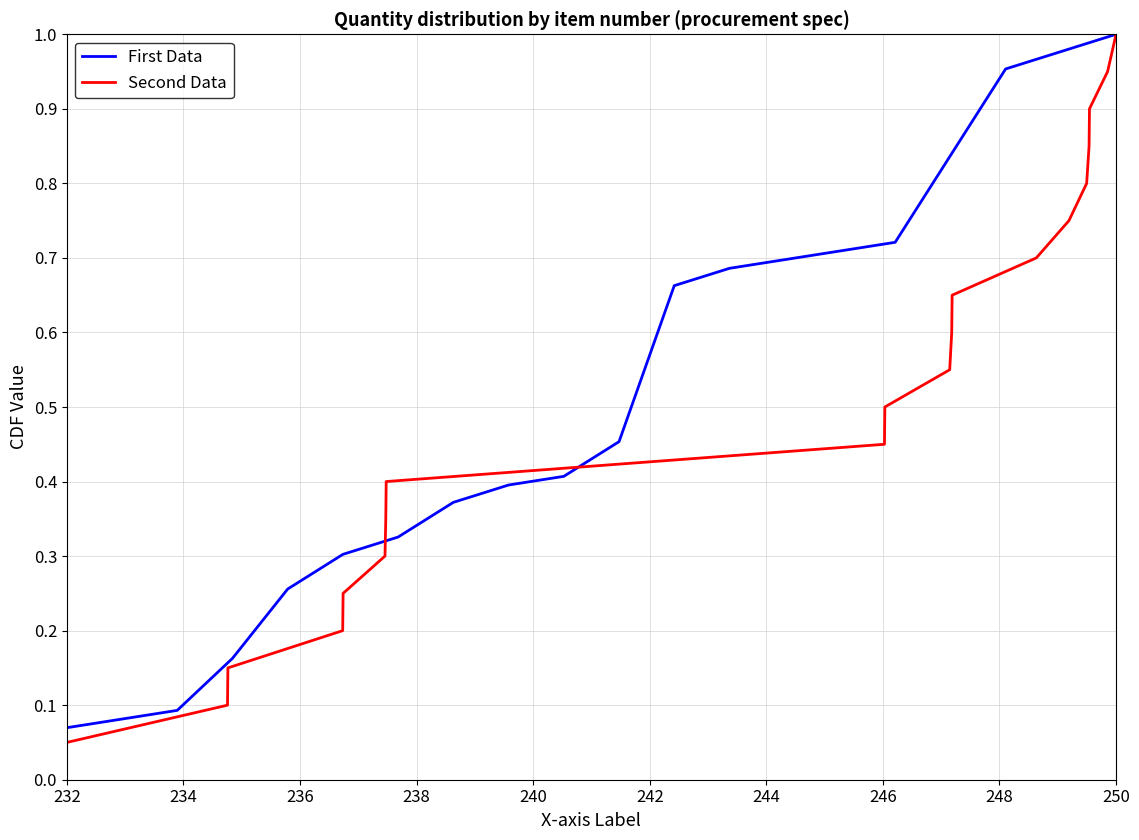

Which category has the highest value in the First Data series?

250